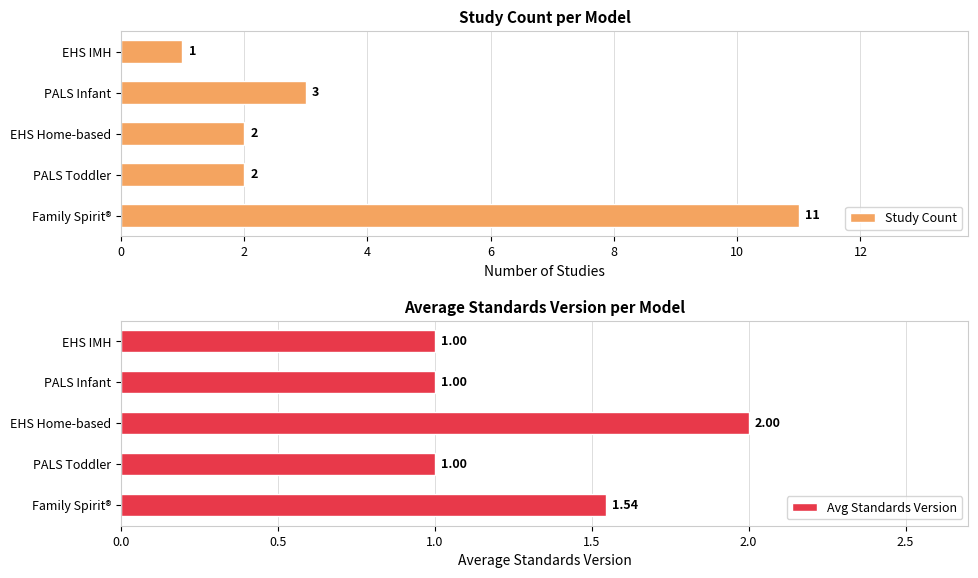

The value of Avg Standards Version at PALS Toddler is 1.0. True or false?

True